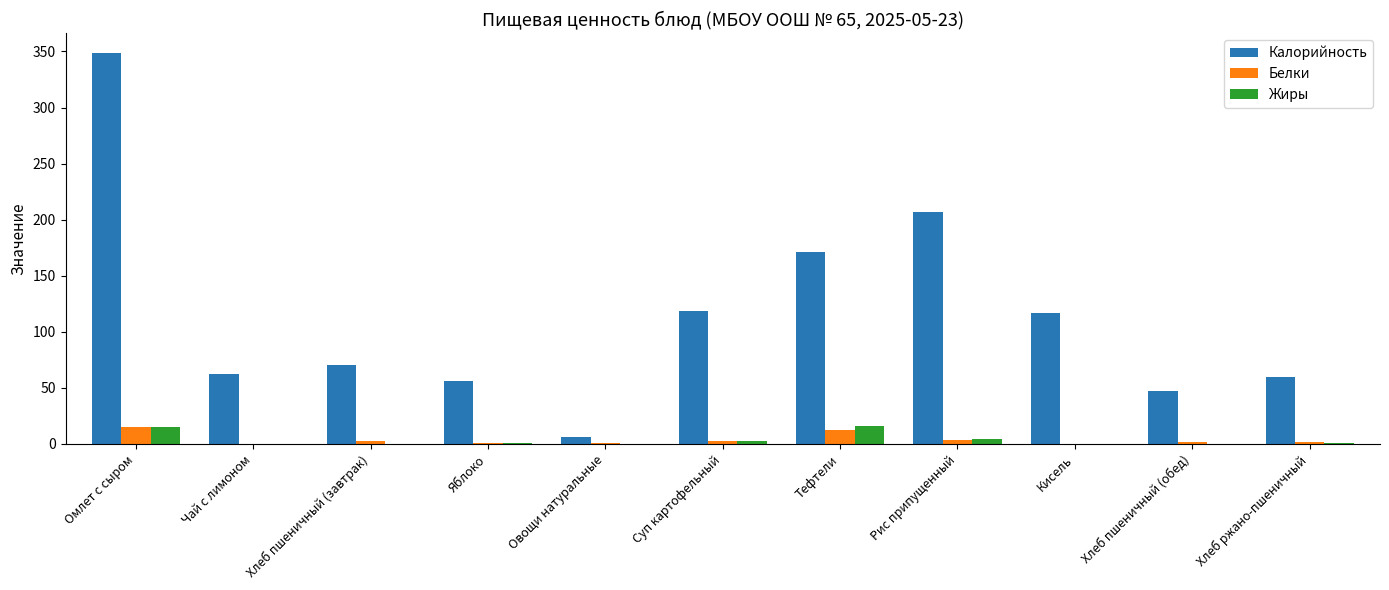

What is the maximum value for Белки?

15.5